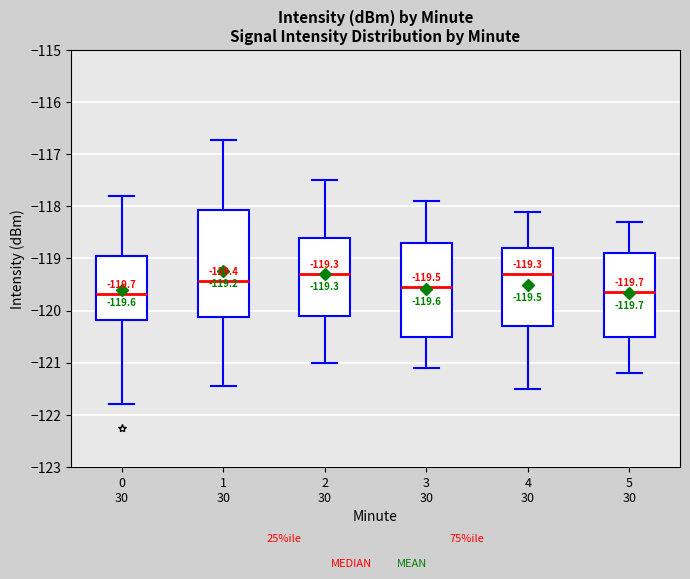

Comparing the boxes themselves (not the whiskers), which one is the tallest?

1 30